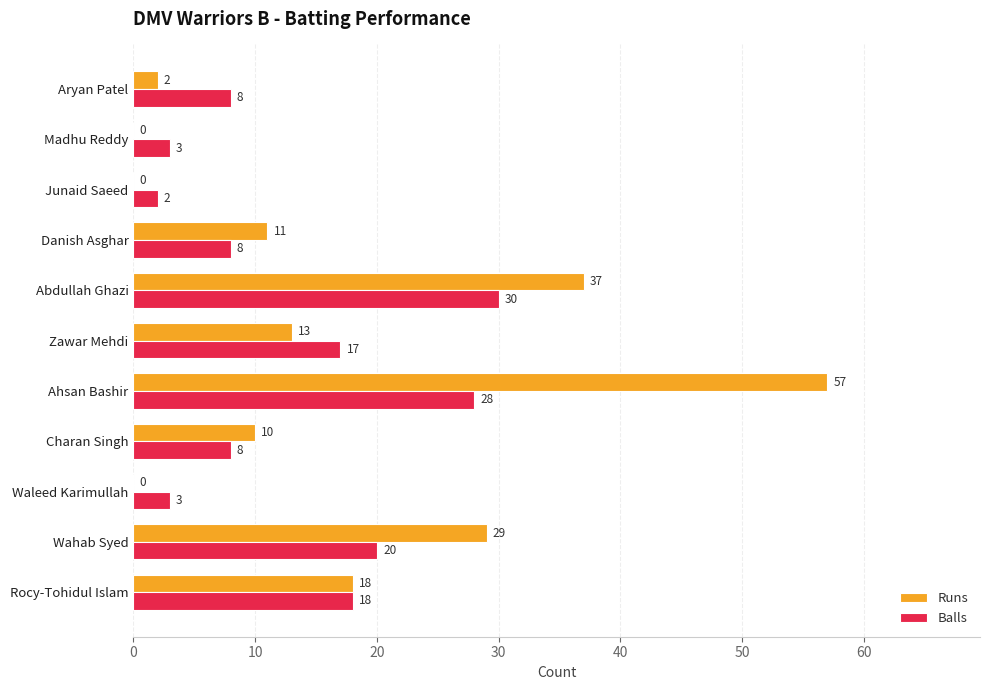

How many values in Runs are above zero?

8